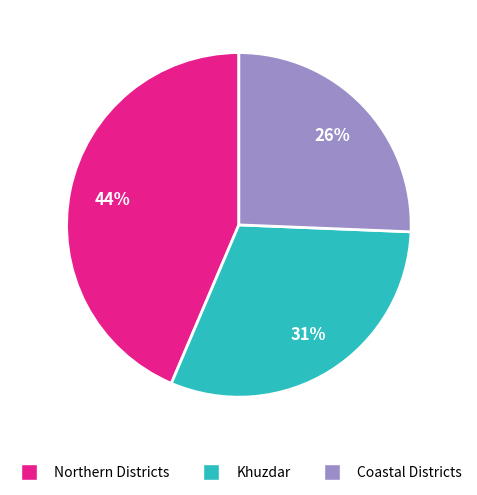

Is there any slice that represents more than half of the pie?

No